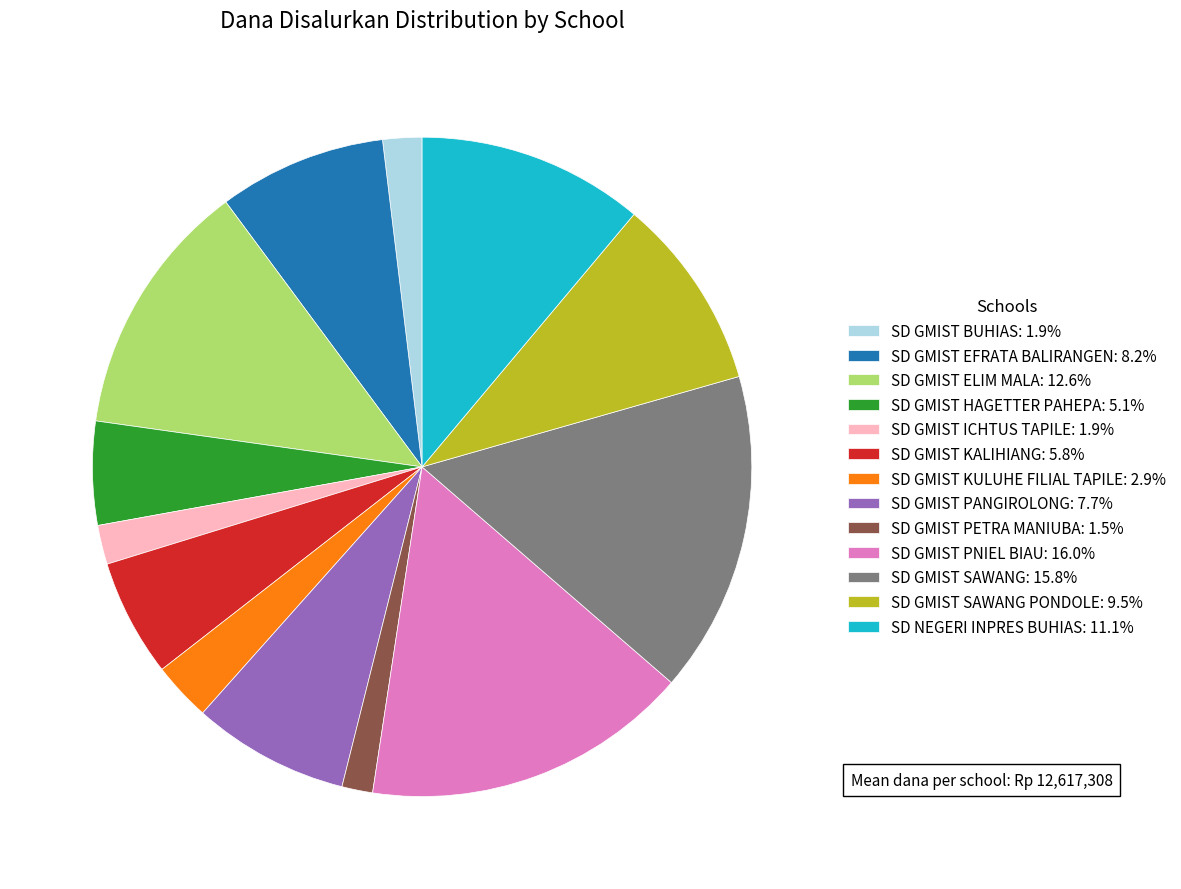

Combined, do SD GMIST SAWANG: 15.8% and SD GMIST PNIEL BIAU: 16.0% account for over 50%?

No